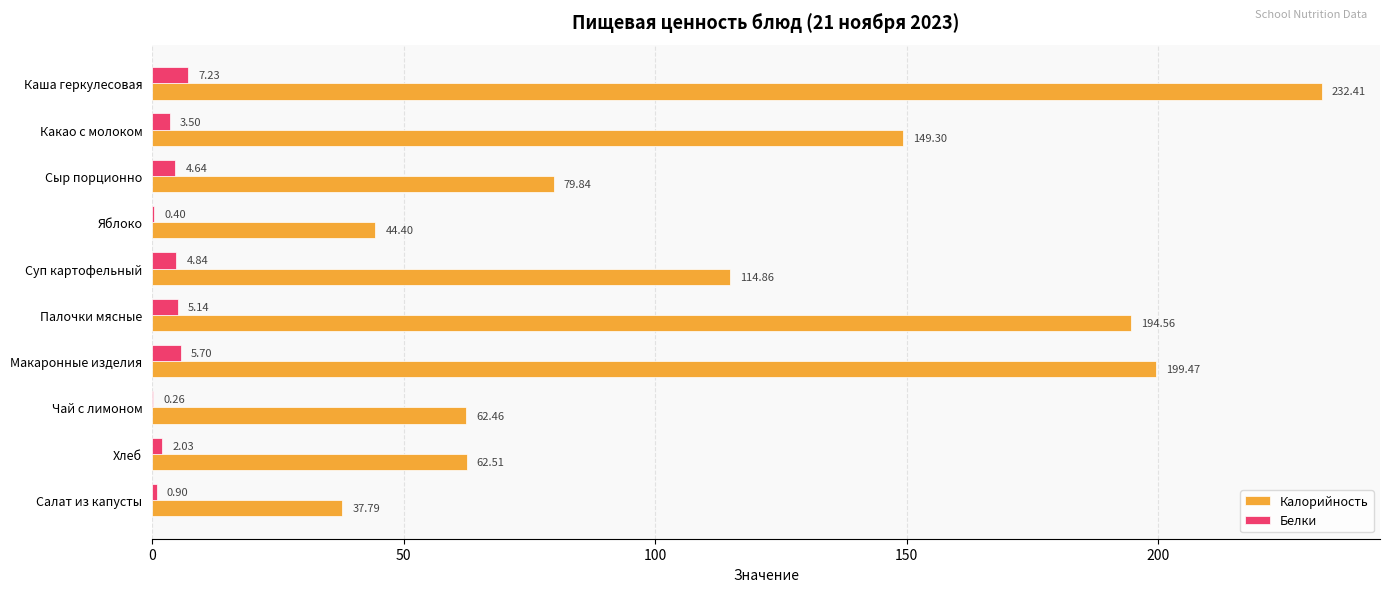

Between Какао с молоком and Яблоко, which series saw the biggest shift?

Калорийность